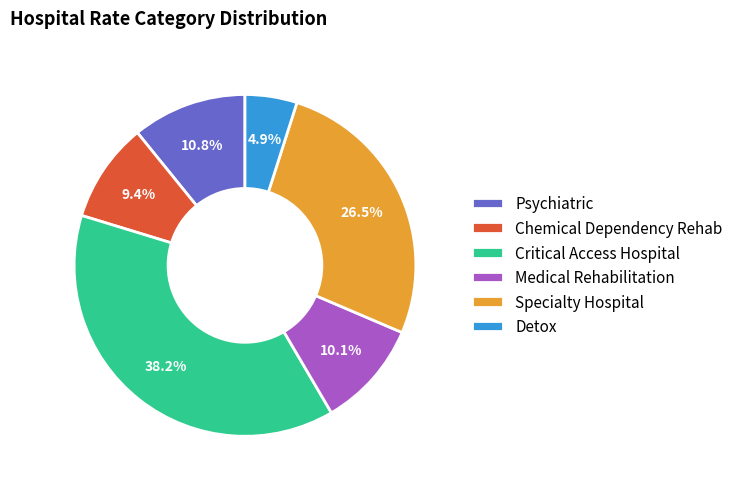

Between Chemical Dependency Rehab and Specialty Hospital, which is larger?

Specialty Hospital